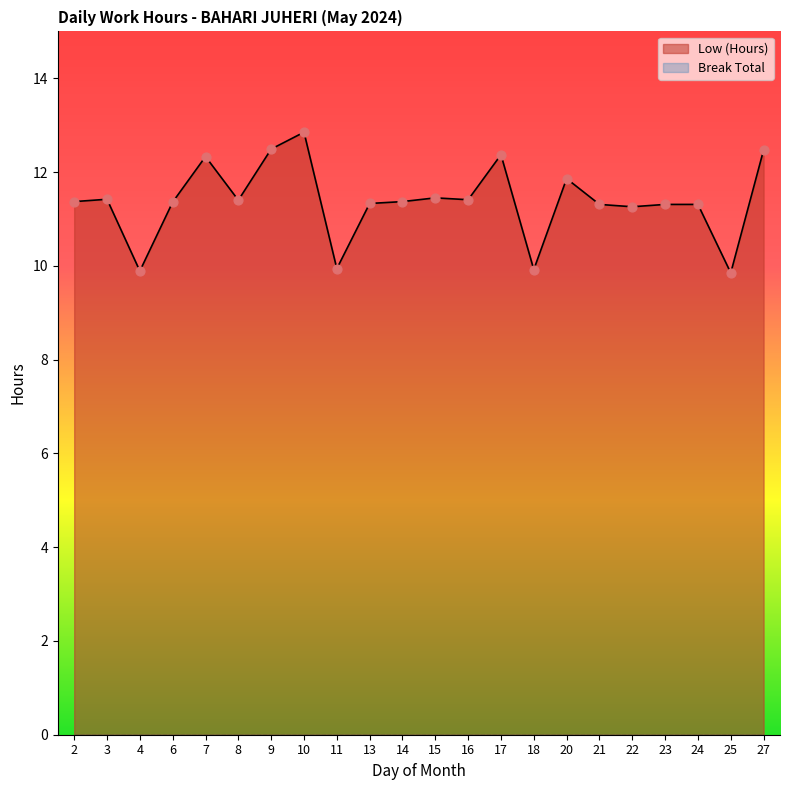

What is the change in value from 9 to 10?

+0.4